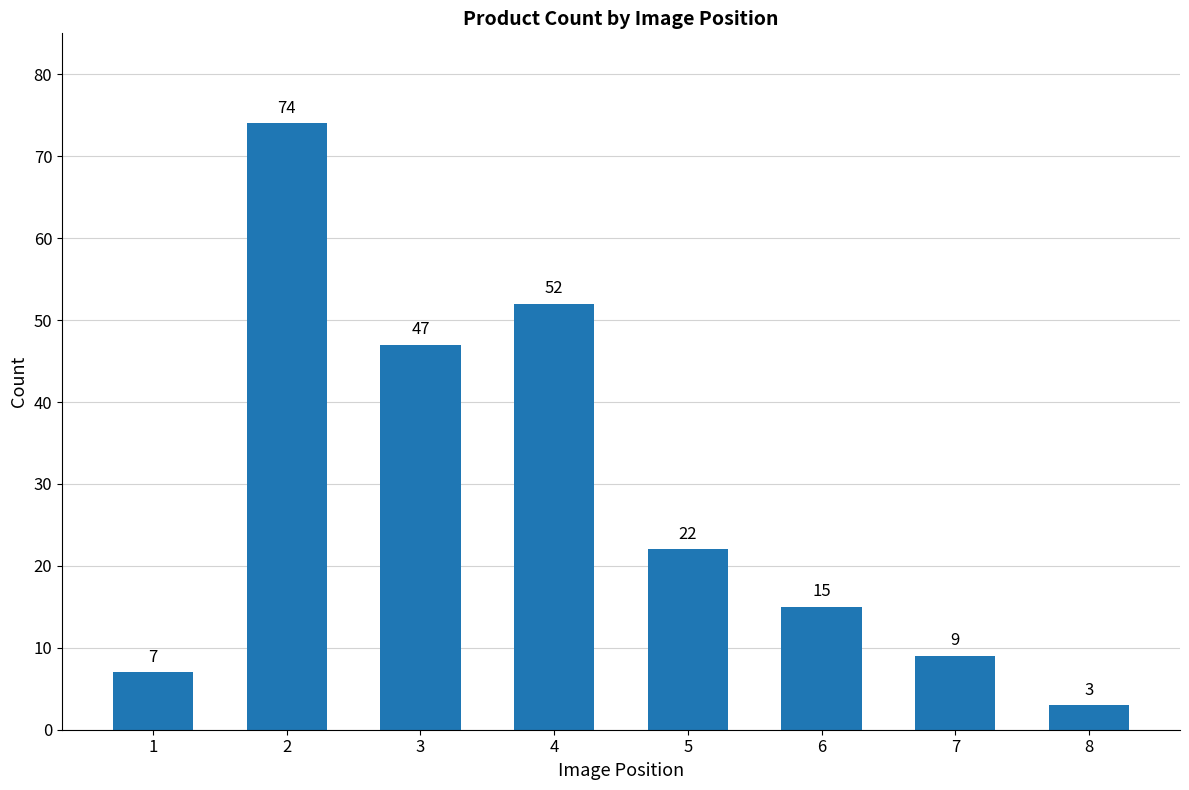

At which category does the chart reach its minimum across all series?

8